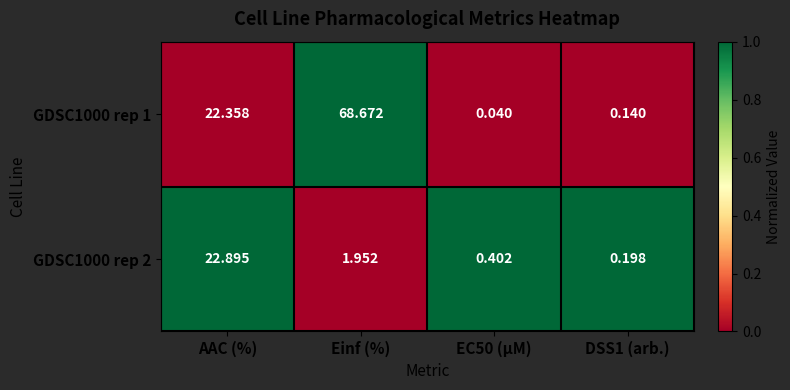

At how many categories does at least one series exceed 0?

4